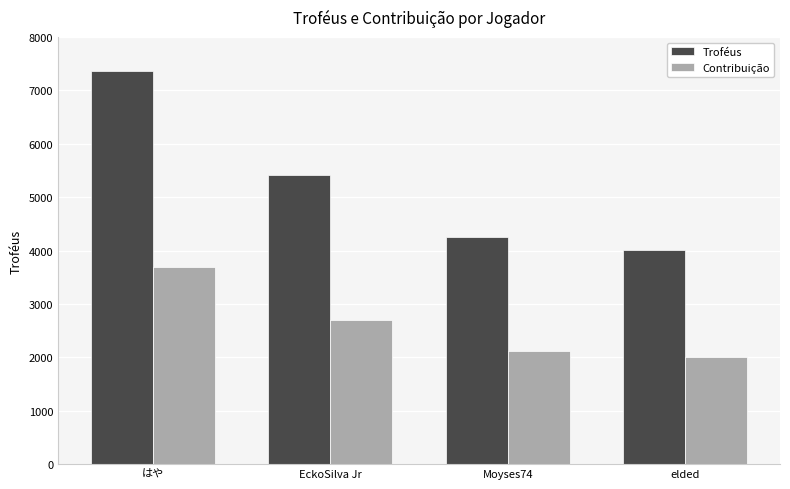

The value of Troféus at elded is 4006. True or false?

True